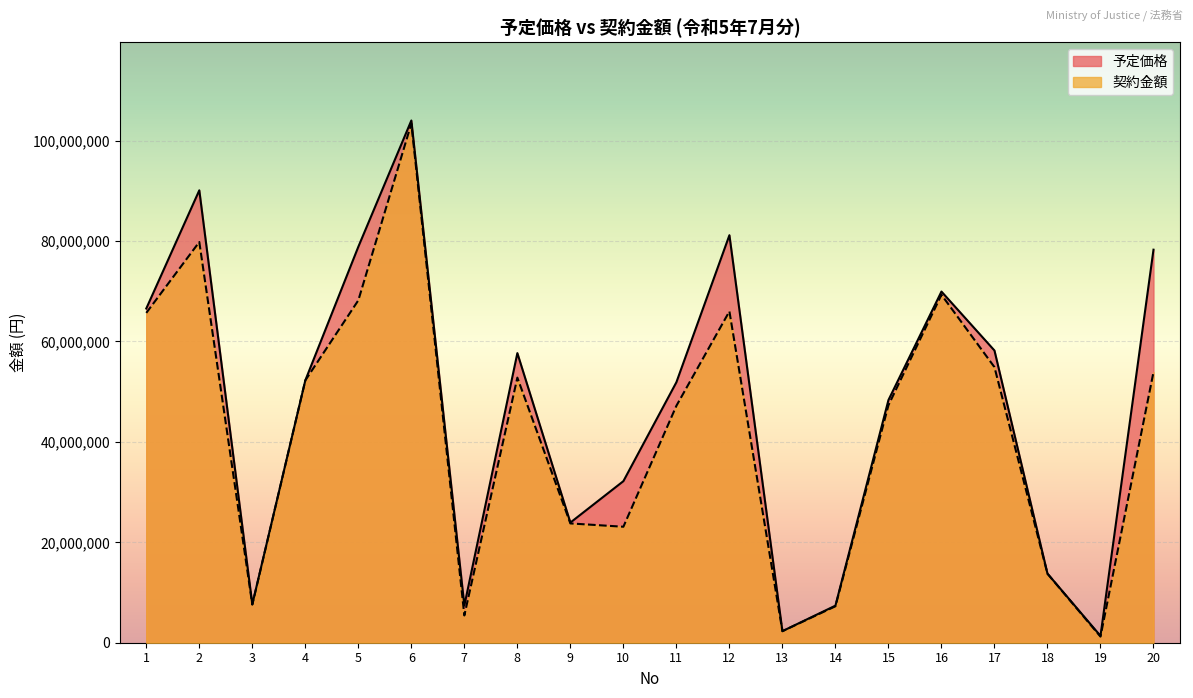

List the series in order of their peak value, lowest first.

契約金額, 予定価格